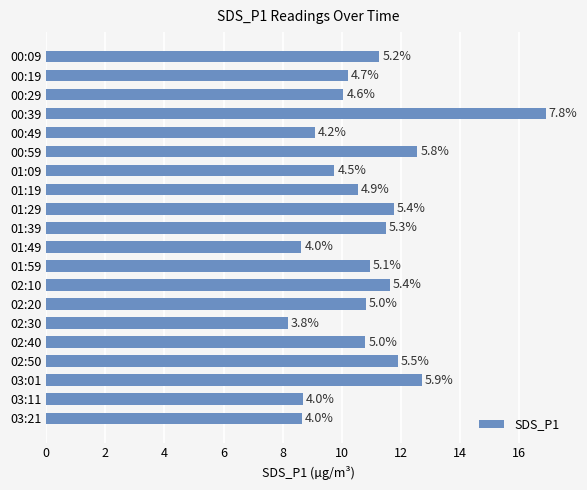

Does the chart contain any negative values?

No